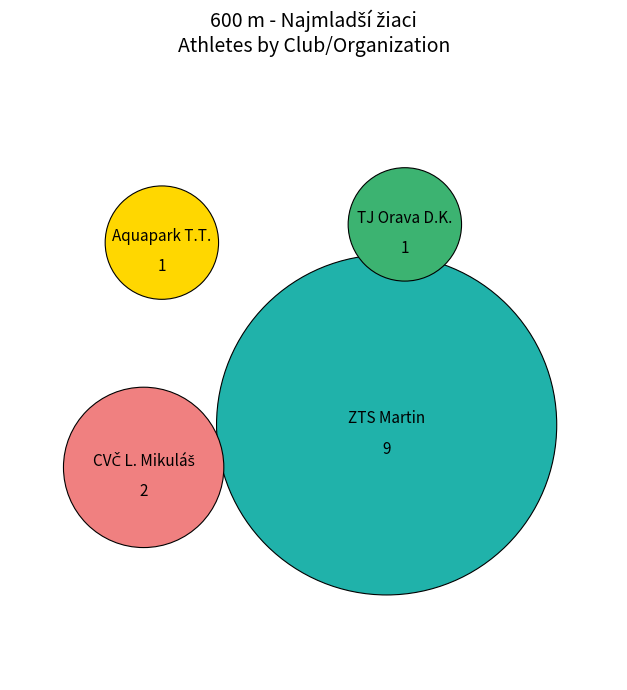

Which category has the biggest portion of the pie?

Atletický klub  ZTS Martin